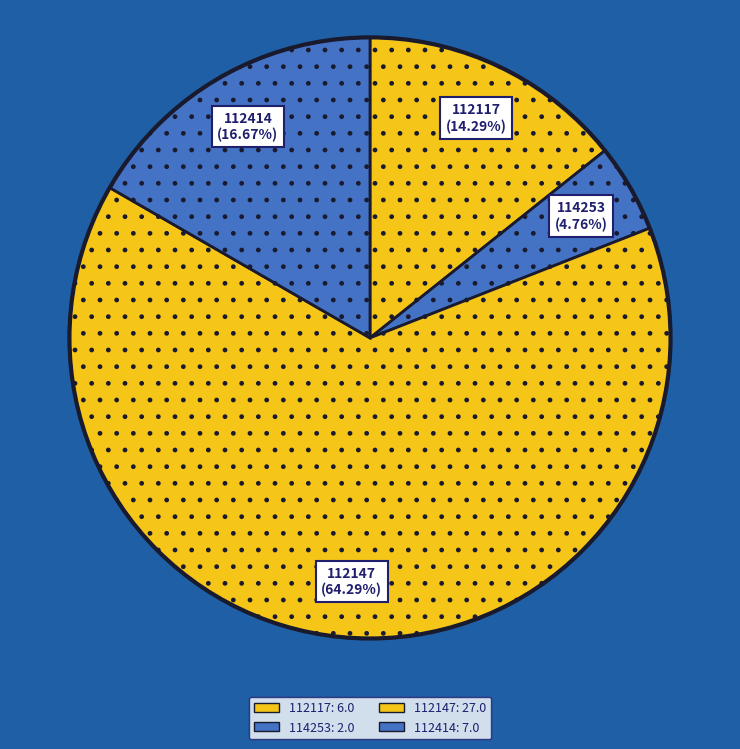

Count the number of slices in the pie.

4